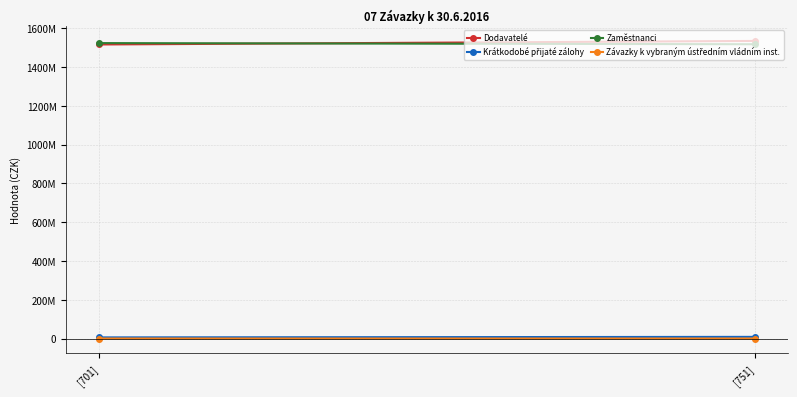

Reading right to left, transcribe all the data shown in this chart.

Dodavatelé: 1535271586.8	1516869428.2
Krátkodobé přijaté zálohy: 8491079.0	5757810.1
Zaměstnanci: 1518185166.0	1524089901.6
Závazky k vybraným ústředním vládním inst.: 465.0	1442.2